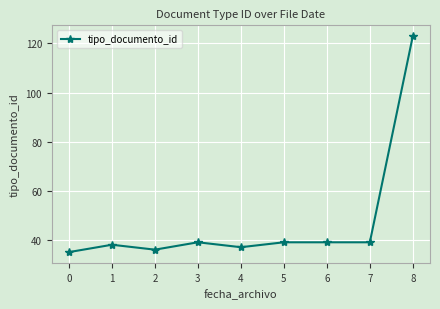

Approximately how many times larger is the value at 1 compared to 7?

1.0